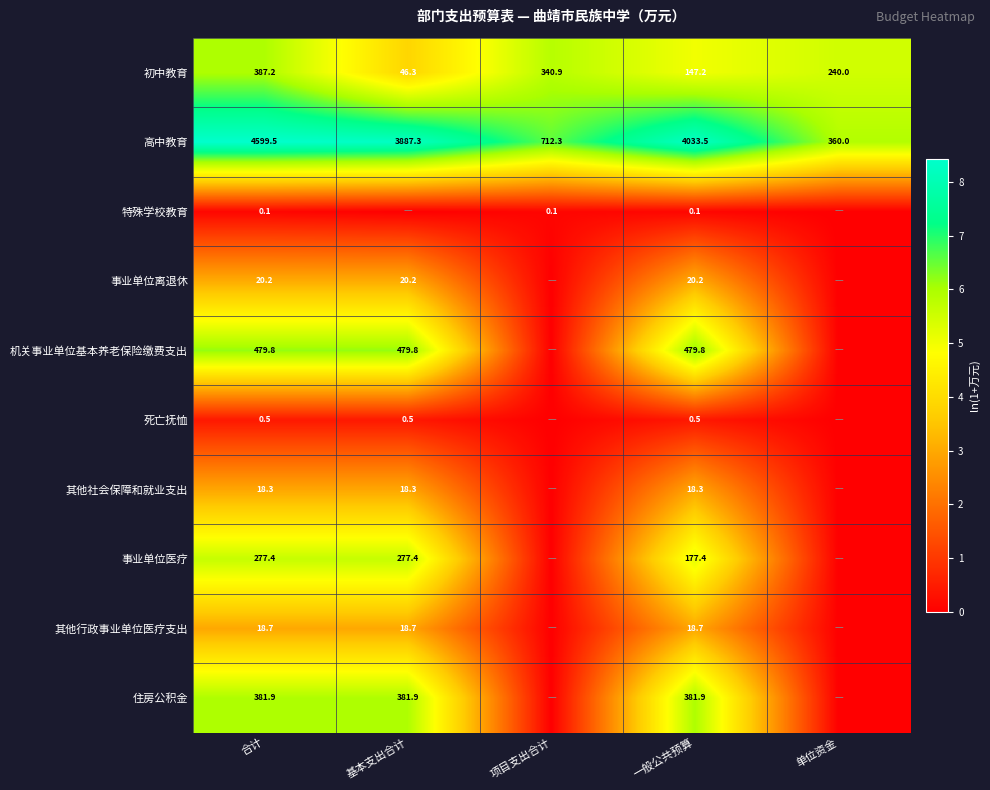

Is the value of 事业单位离退休 at 合计 greater than the value of 高中教育 at 项目支出合计?

No